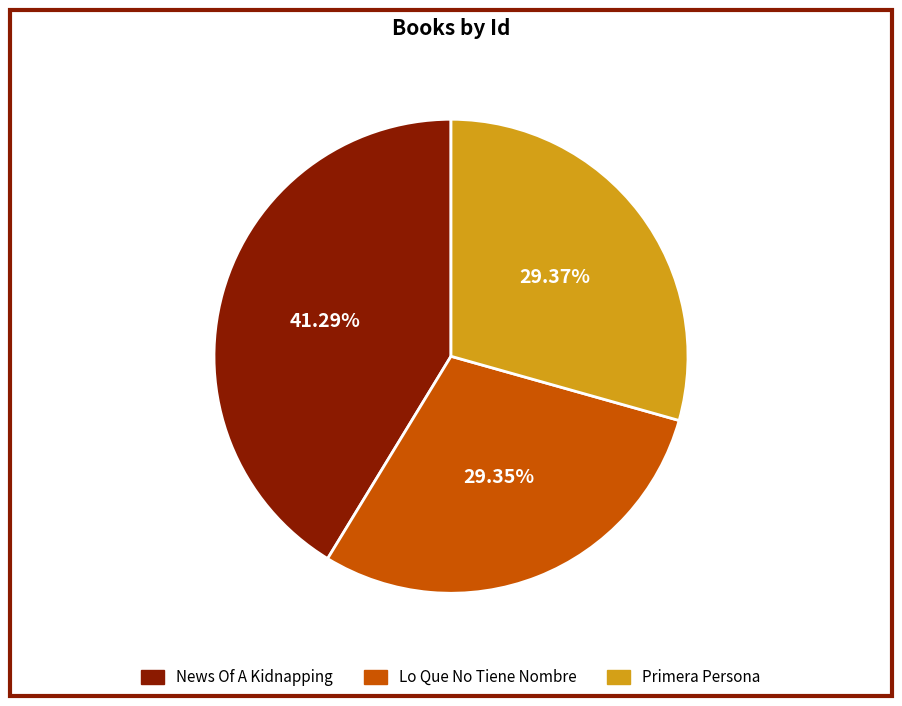

What portion of the pie excludes Primera Persona?

70.6%